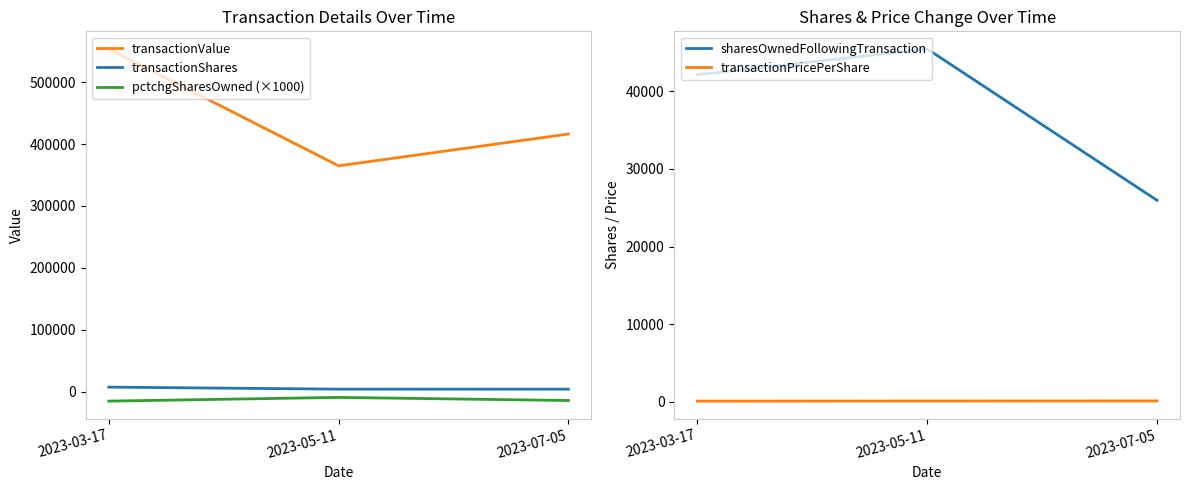

Is it true that transactionValue equals 726972.8 at 2023-03-17?

False